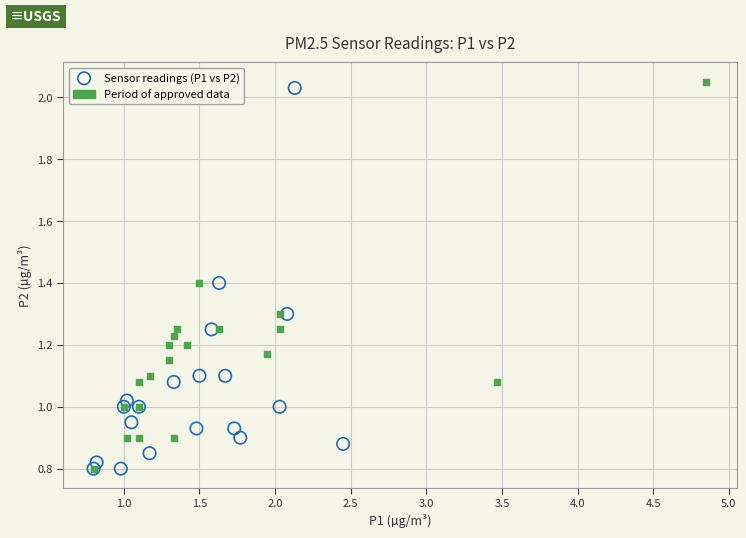

Which series reaches the maximum Y coordinate?

Period of approved data